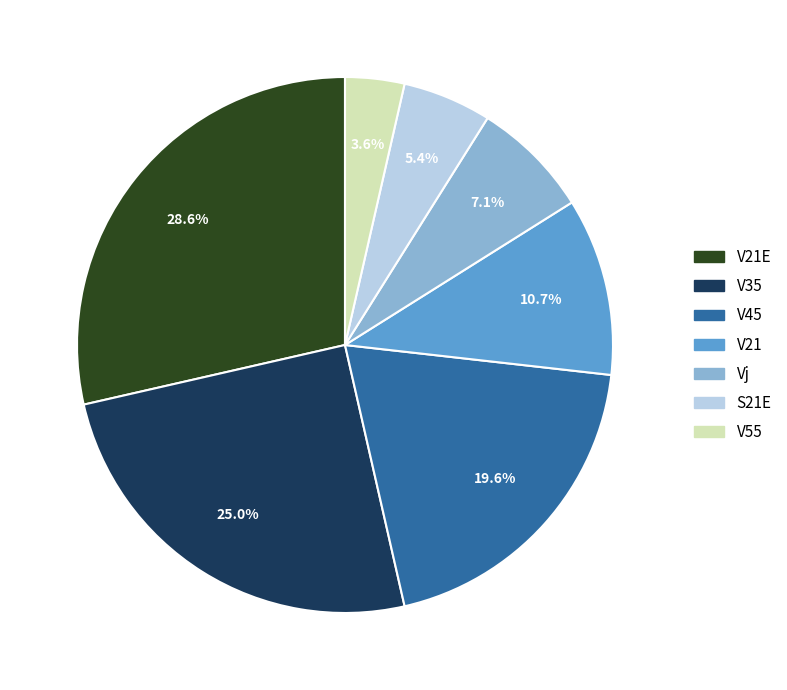

What portion of the pie excludes V45?

80.4%